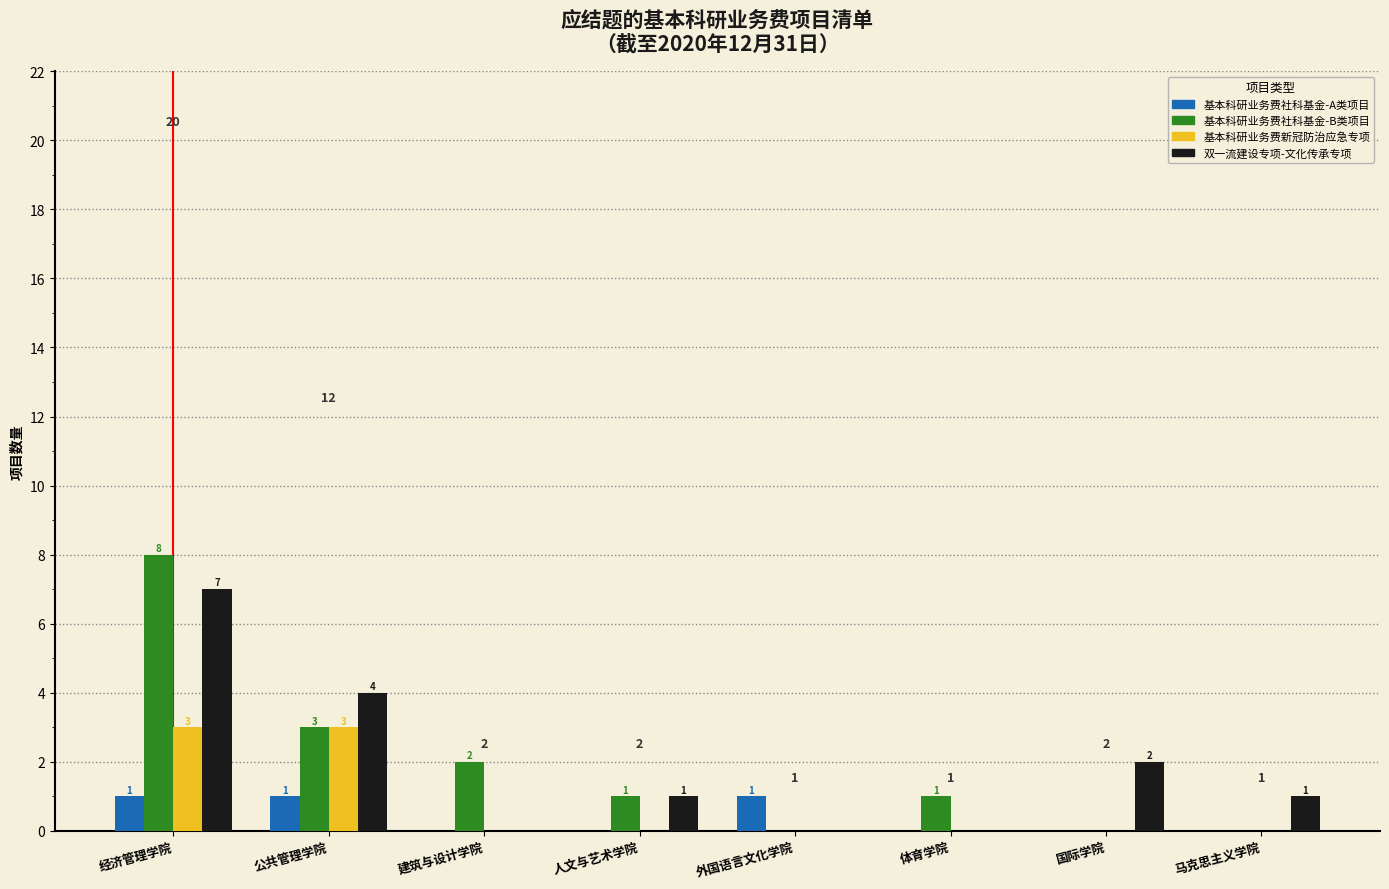

Reading left to right, list all the values displayed in this chart.

基本科研业务费社科基金-A类项目: 经济管理学院=1	公共管理学院=1	建筑与设计学院=0	人文与艺术学院=0	外国语言文化学院=1	体育学院=0	国际学院=0	马克思主义学院=0
基本科研业务费社科基金-B类项目: 经济管理学院=8	公共管理学院=3	建筑与设计学院=2	人文与艺术学院=1	外国语言文化学院=0	体育学院=1	国际学院=0	马克思主义学院=0
基本科研业务费新冠防治应急专项: 经济管理学院=3	公共管理学院=3	建筑与设计学院=0	人文与艺术学院=0	外国语言文化学院=0	体育学院=0	国际学院=0	马克思主义学院=0
双一流建设专项-文化传承专项: 经济管理学院=7	公共管理学院=4	建筑与设计学院=0	人文与艺术学院=1	外国语言文化学院=0	体育学院=0	国际学院=2	马克思主义学院=1